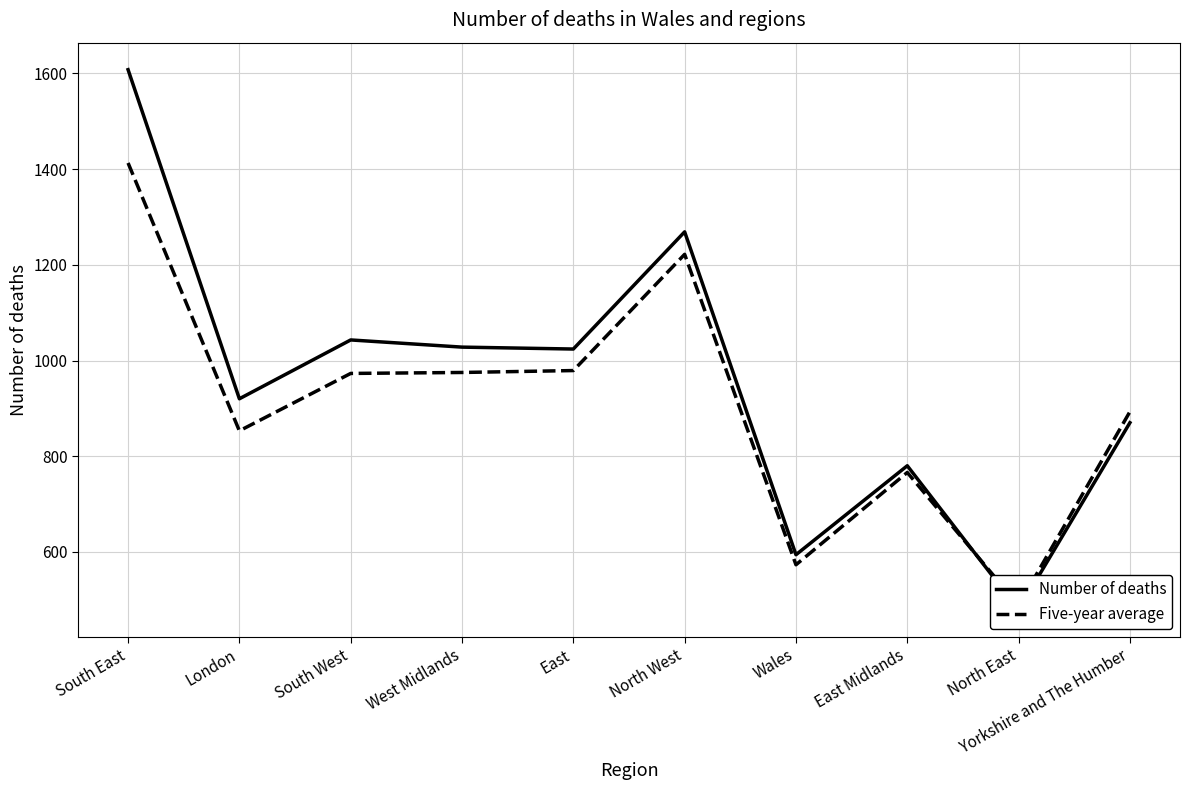

What are all the series names shown in the legend?

Number of deaths, Five-year average